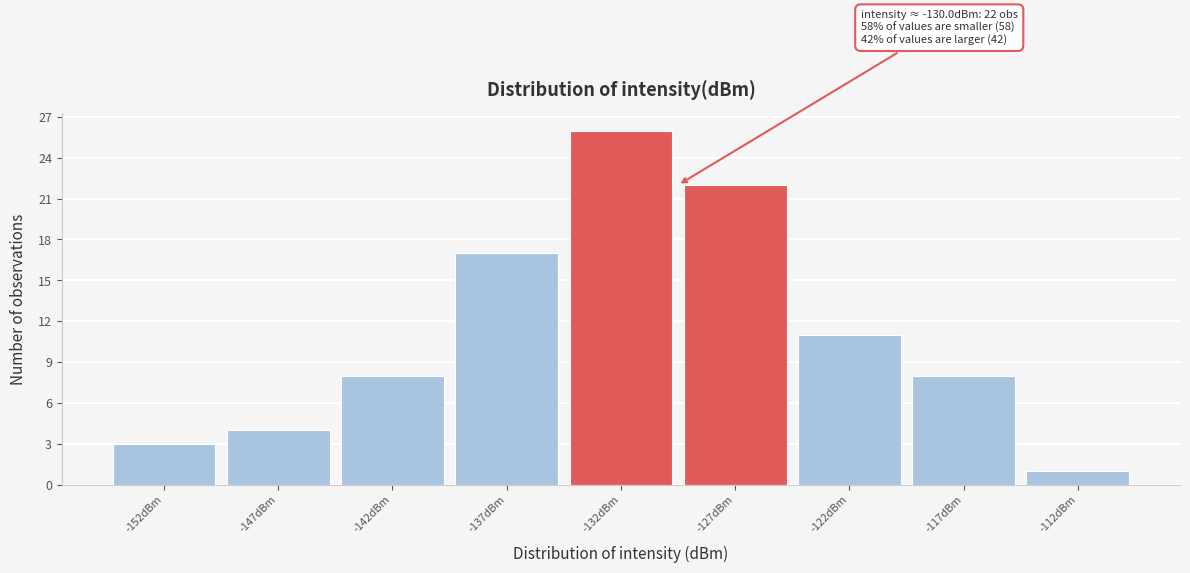

Reading left to right, transcribe all the data shown in this chart.

-152dBm=3	-147dBm=4	-142dBm=8	-137dBm=17	-132dBm=26	-127dBm=22	-122dBm=11	-117dBm=8	-112dBm=1